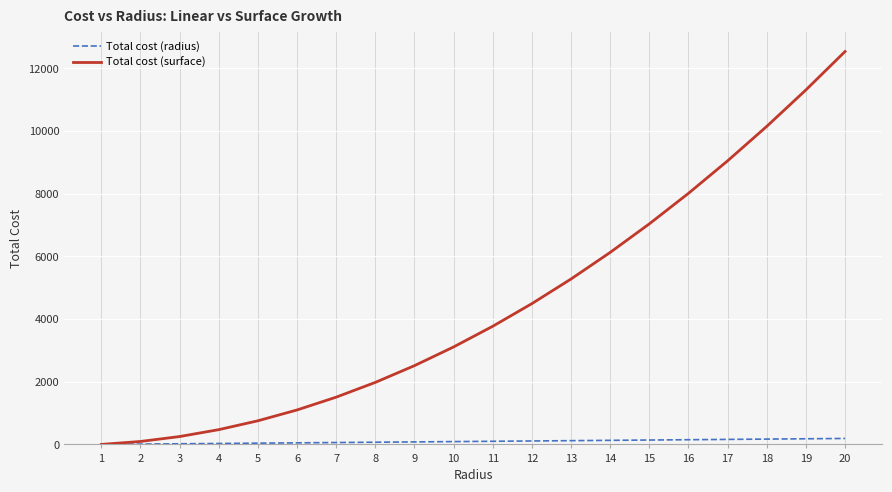

Rank the series by their average value, from highest to lowest.

Total cost (surface), Total cost (radius)